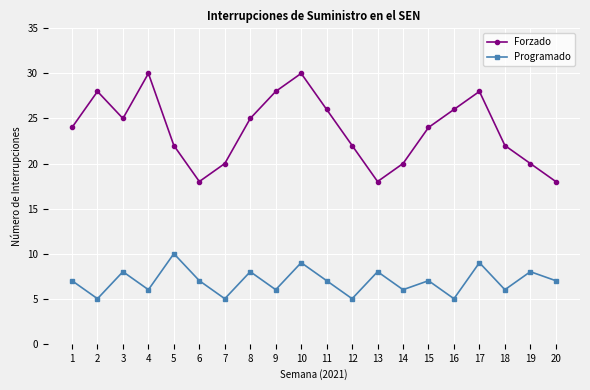

How many lines are shown in the chart?

2